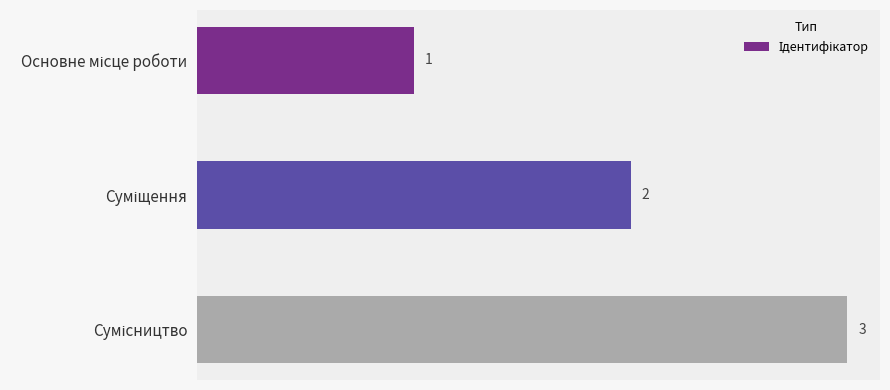

What is the minimum value shown in the chart?

1